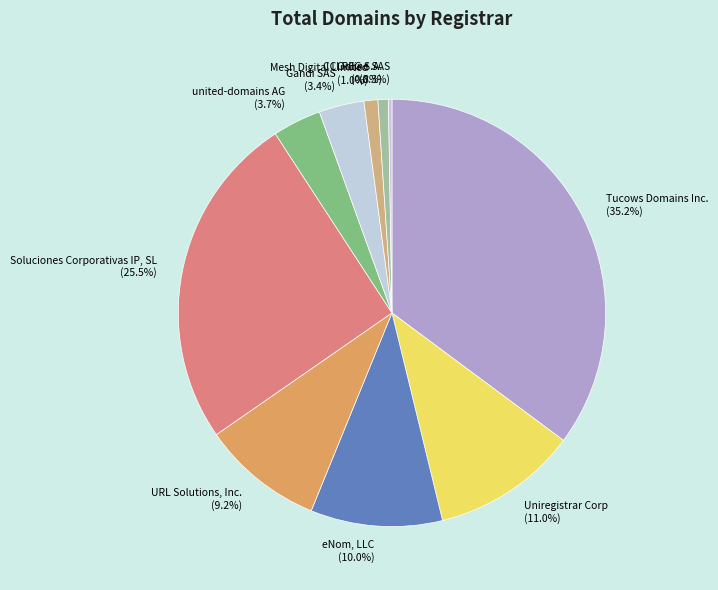

Which category has the biggest portion of the pie?

Tucows Domains Inc.